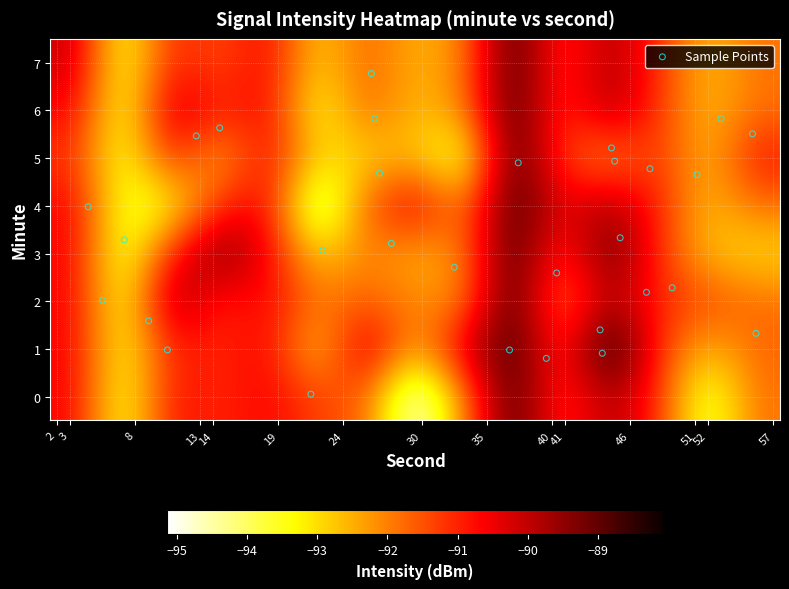

What is the minimum value shown in the chart?

-95.1